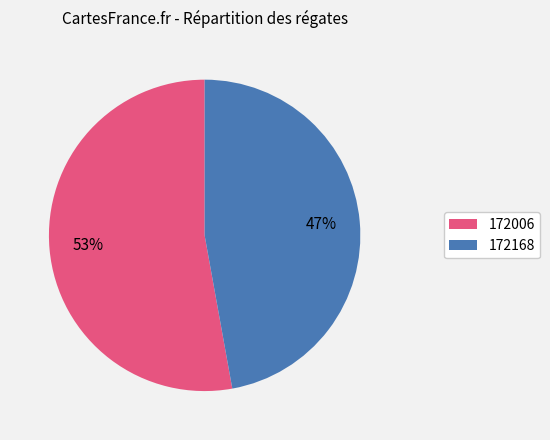

Is it true that 172006 is 53% of the pie?

True